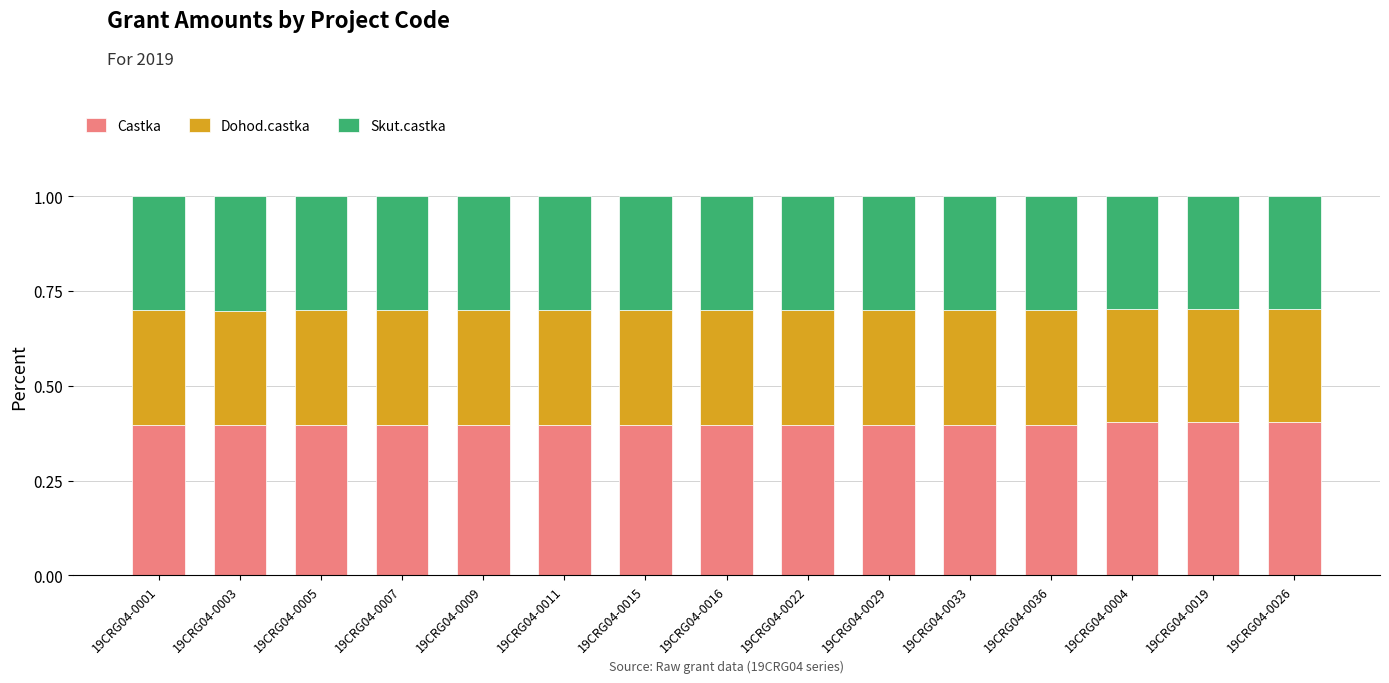

What is the lowest value of the Castka series?

0.4